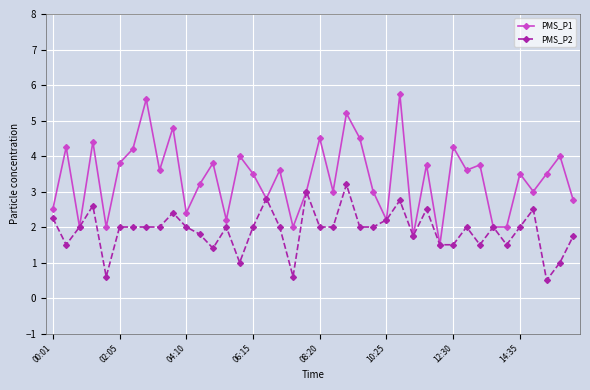

What is the minimum value for PMS_P2?

0.5